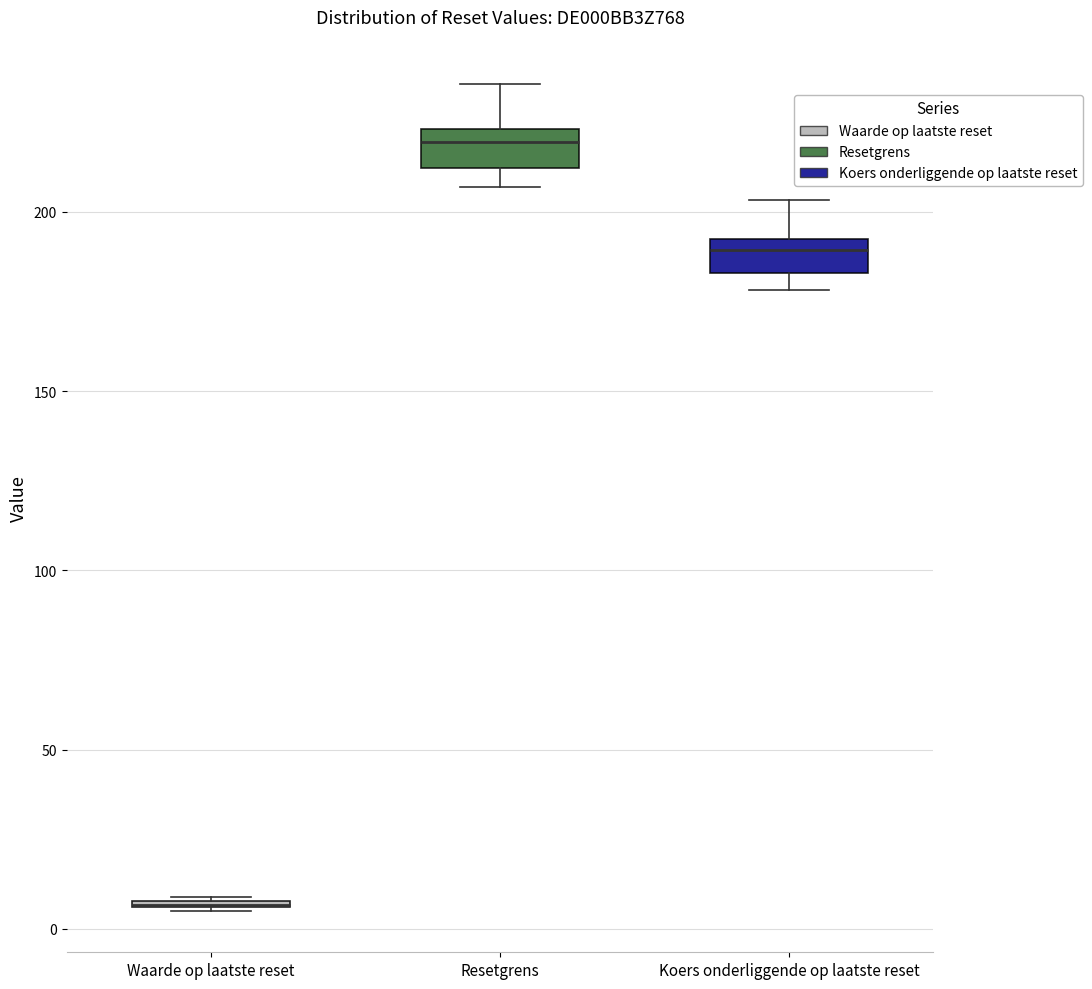

Where is the upper edge of the box for Resetgrens on the y-axis? The values are not printed on the chart, so give them approximately, as read against the axis.

225